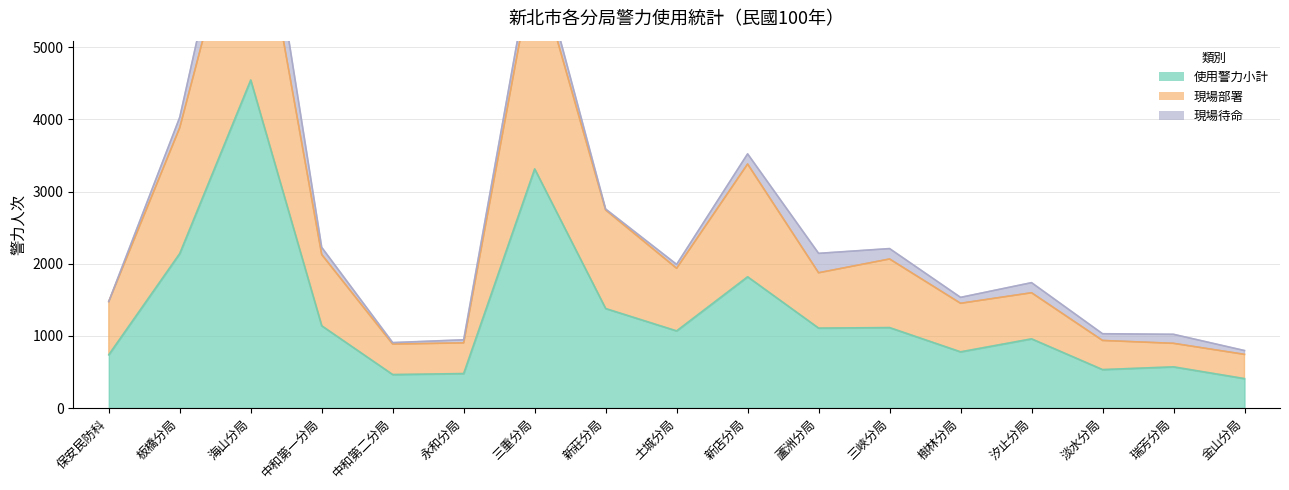

Is it true that 現場部署 equals 2215 at 板橋分局?

False